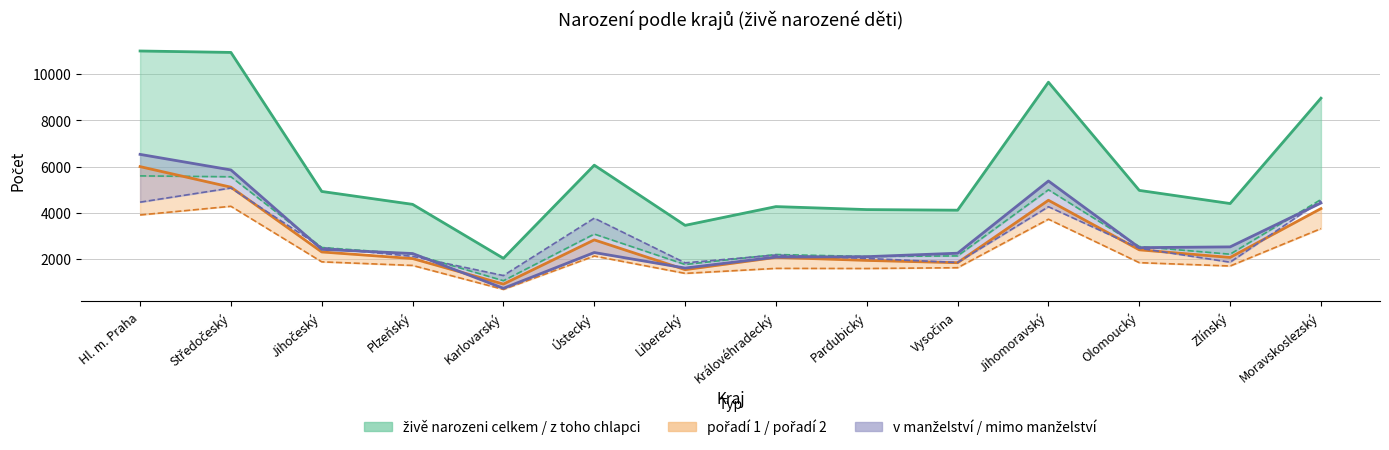

What are all the series names shown in the legend?

živě narození celkem, z toho chlapci, pořadí 1, pořadí 2, v manželství, mimo manželství